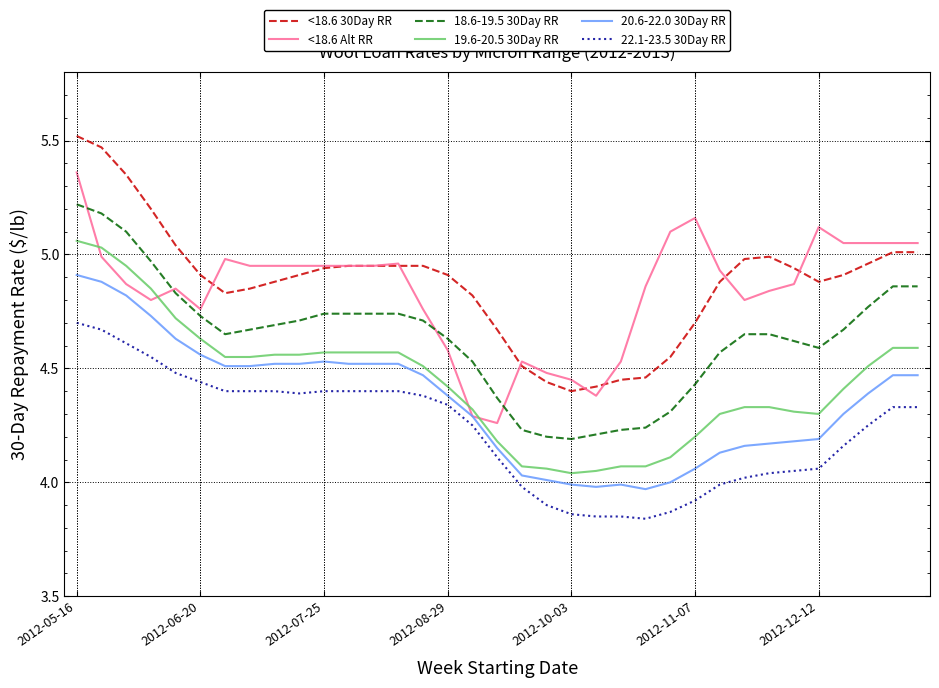

True or false: 20.6-22.0 30Day RR and <18.6 30Day RR cross at least once.

False